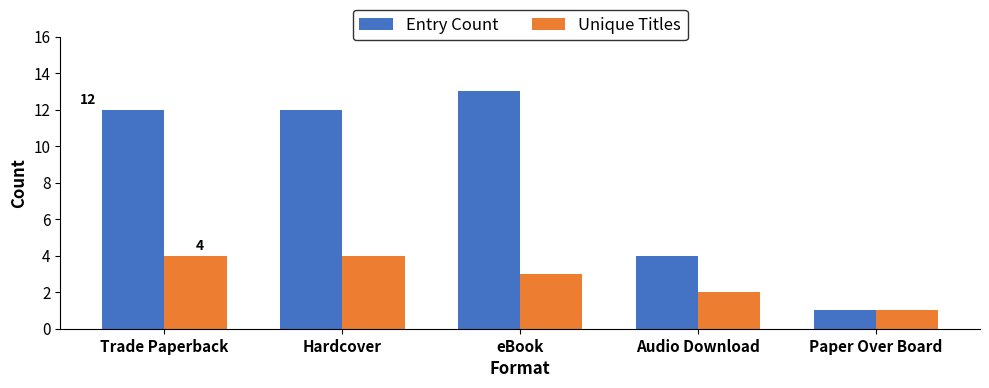

List the series in order of their overall mean, lowest first.

Unique Titles, Entry Count